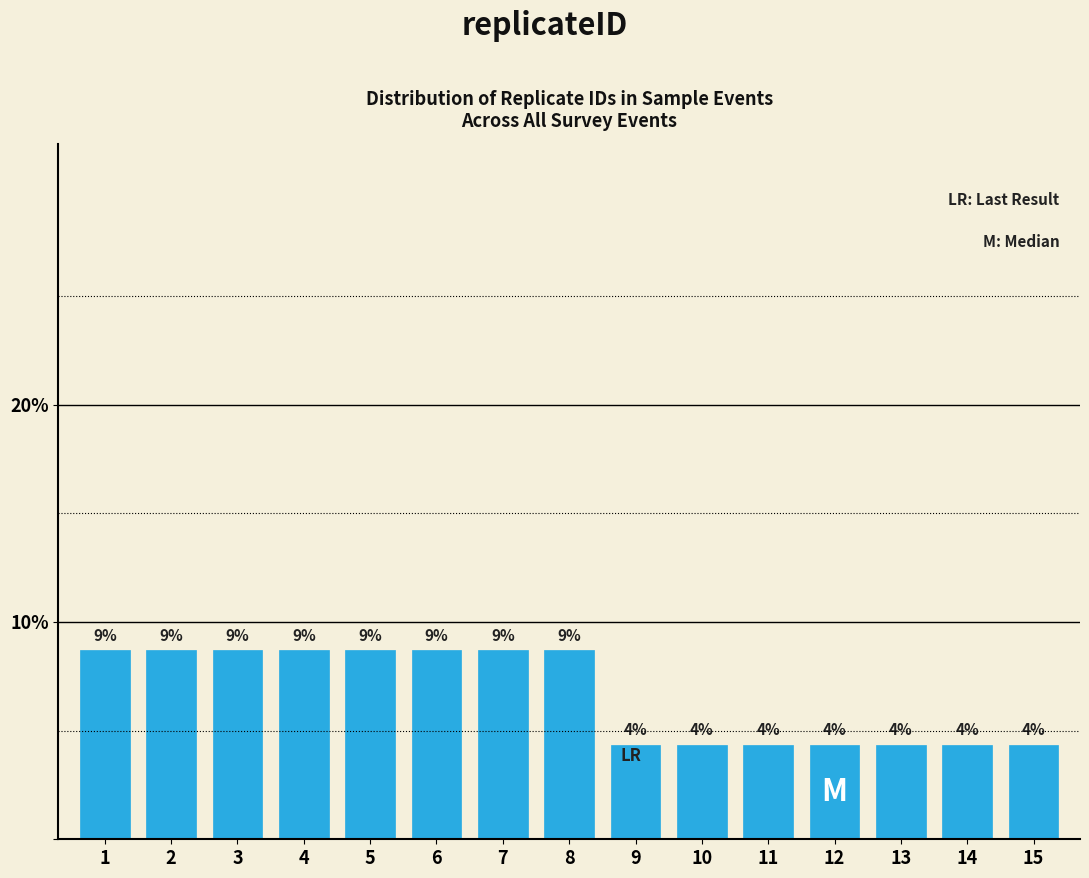

How many bars are there in total?

15